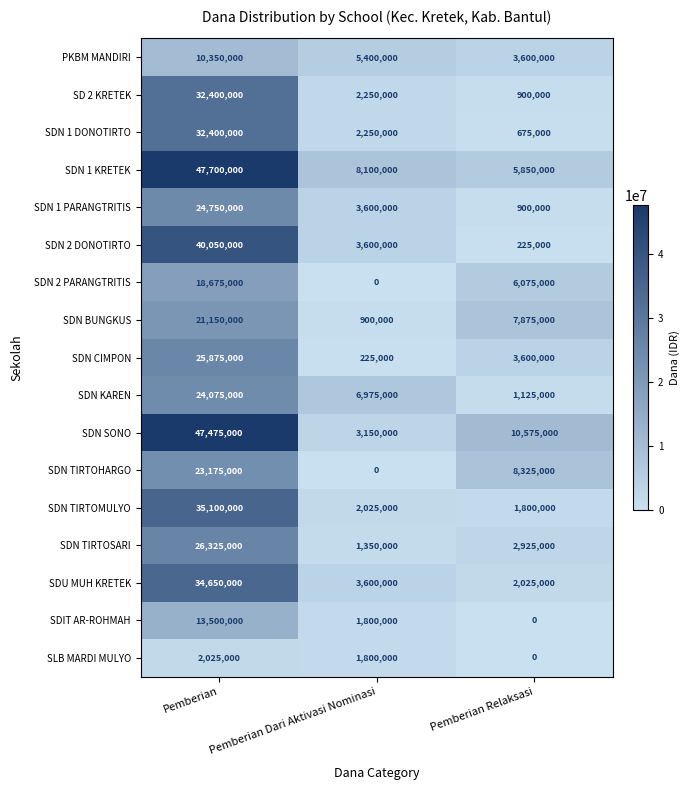

Rank the categories by SDN KAREN value from lowest to highest.

Pemberian Relaksasi, Pemberian Dari Aktivasi Nominasi, Pemberian